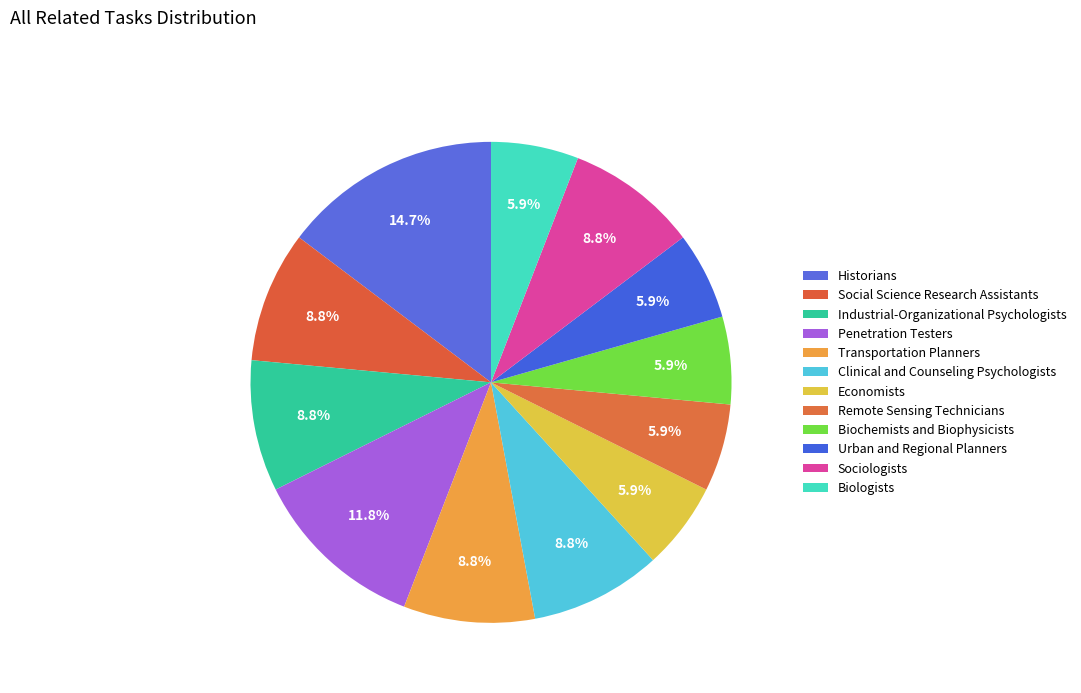

To the nearest percent, what is the average slice percentage?

8%